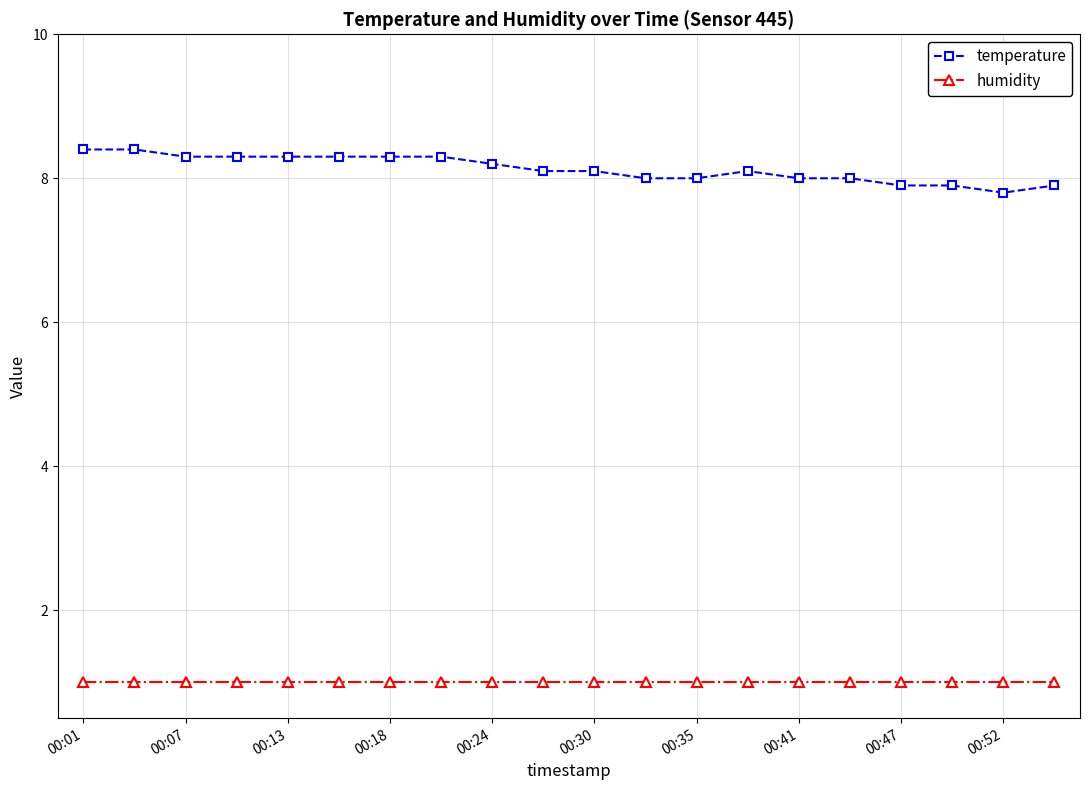

True or false: humidity and temperature cross at least once.

False